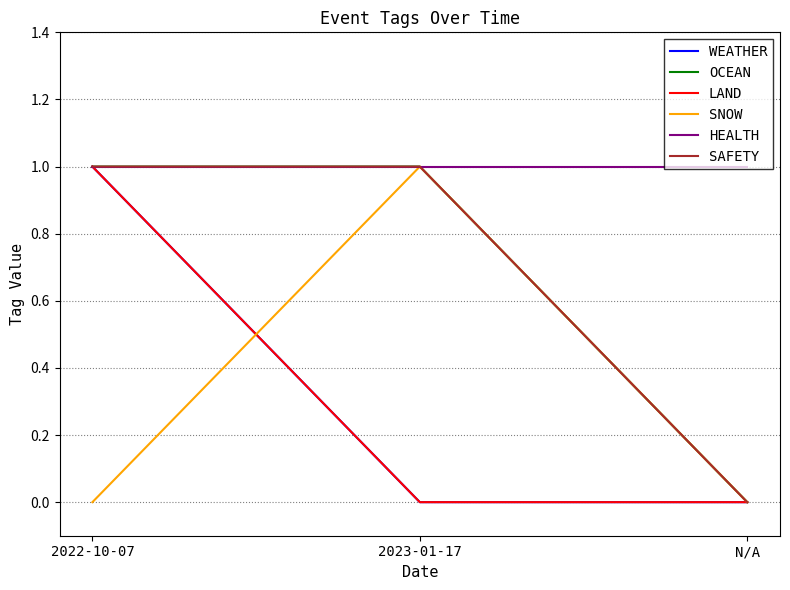

Is this an area chart (filled region under the line)?

No